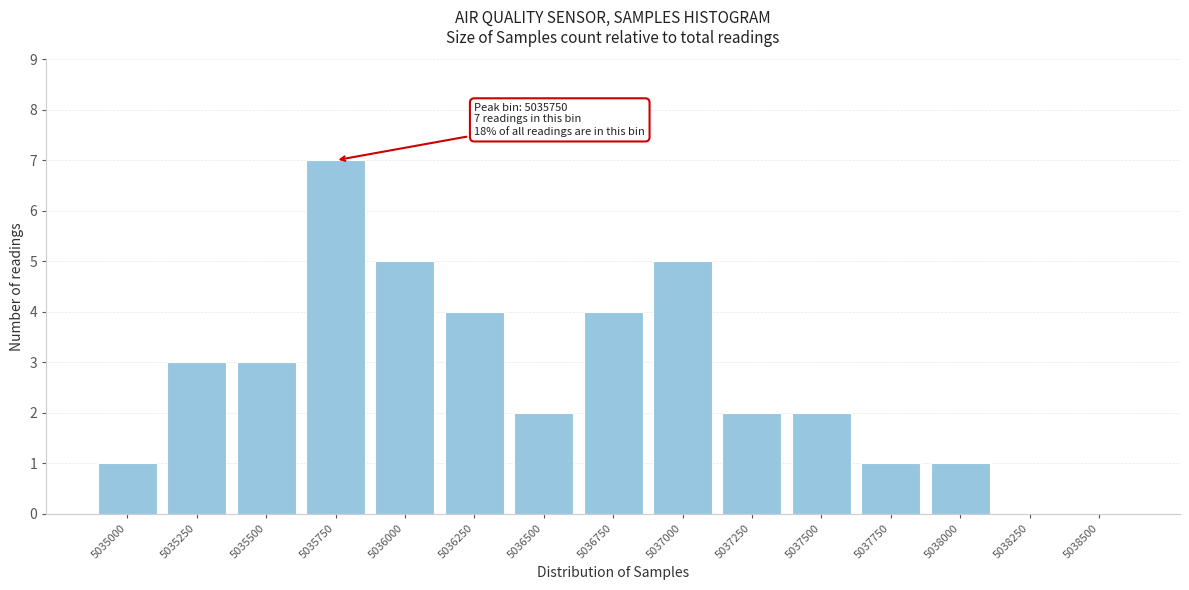

Reading right to left, list all the values displayed in this chart.

5038500=0	5038250=0	5038000=1	5037750=1	5037500=2	5037250=2	5037000=5	5036750=4	5036500=2	5036250=4	5036000=5	5035750=7	5035500=3	5035250=3	5035000=1